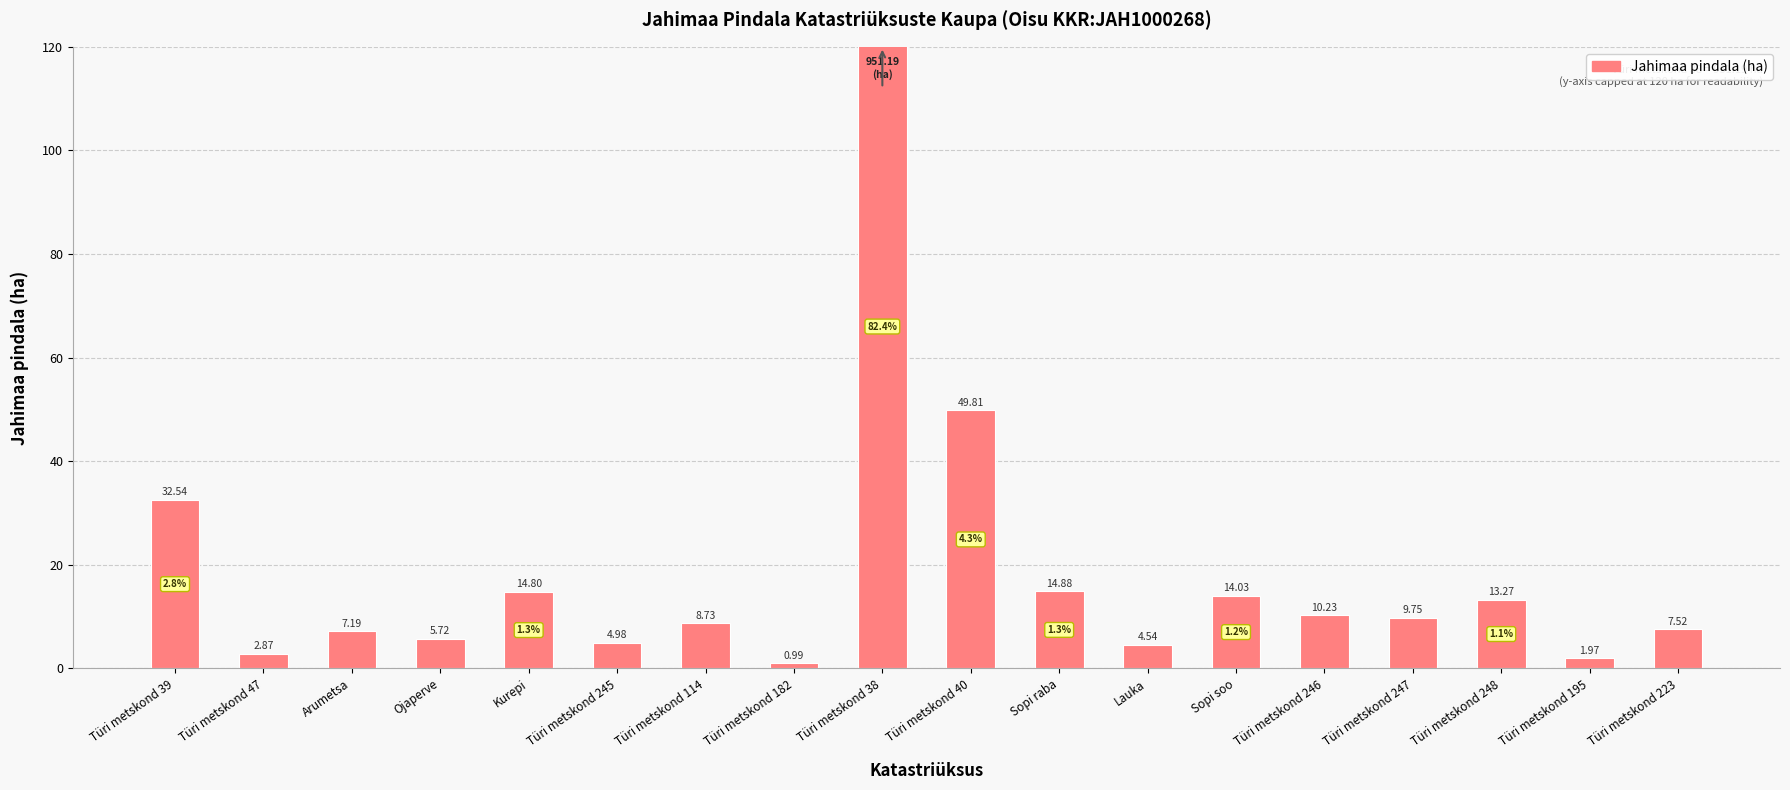

What is the difference between the maximum and minimum values?

950.2